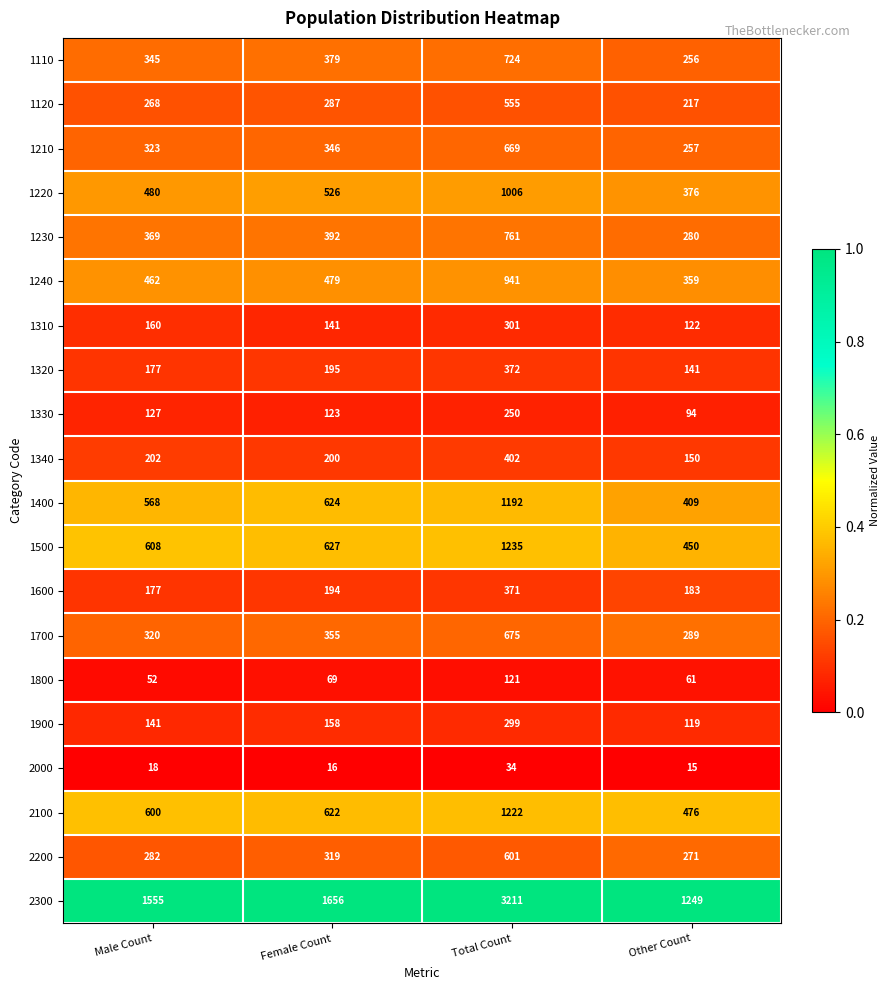

What is the total value across all series at Other Count?

5774